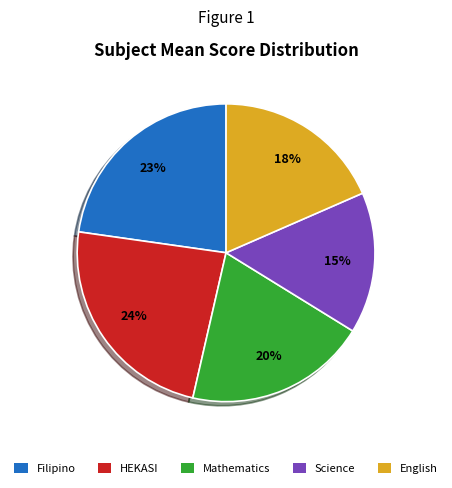

Do Filipino and HEKASI together represent more than half of the pie?

No